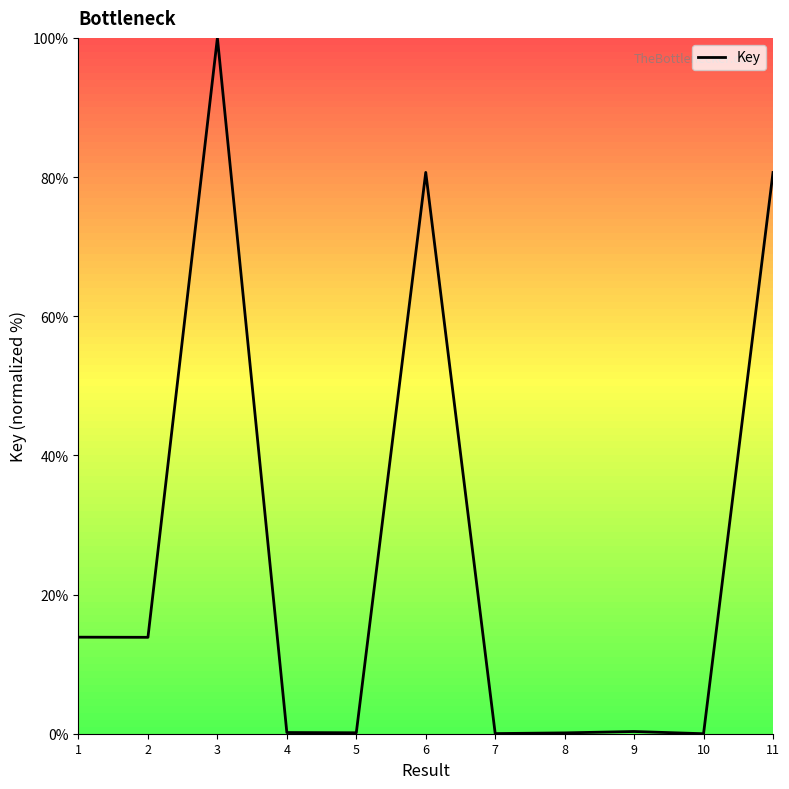

True or false: there are more than 1 points higher than both neighbors.

True